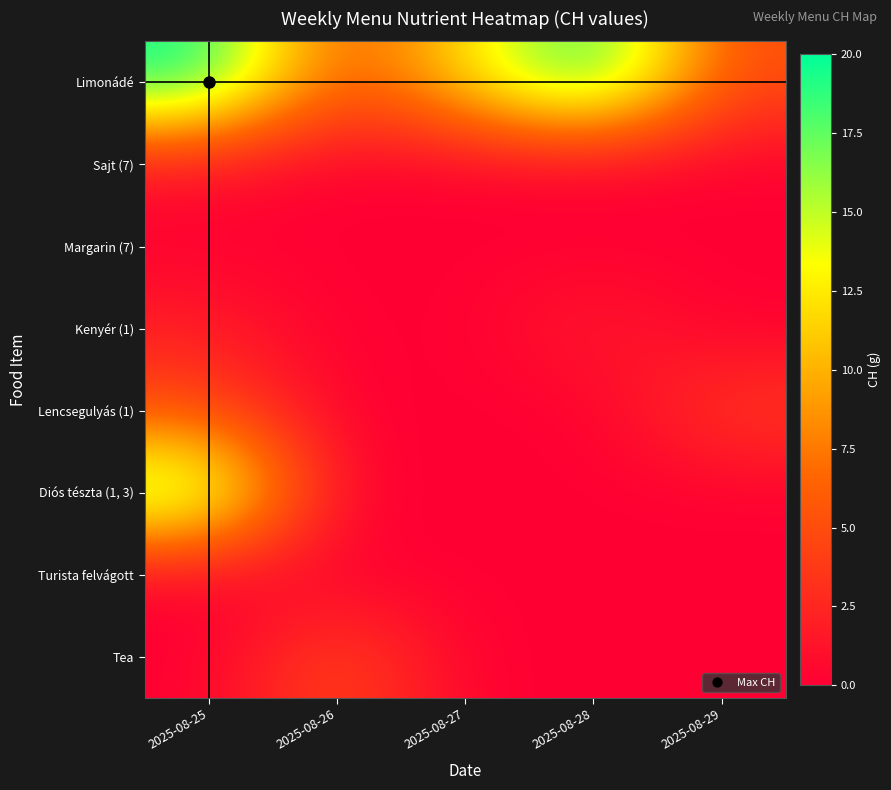

What is the total value across all series at 2025-08-25?

46